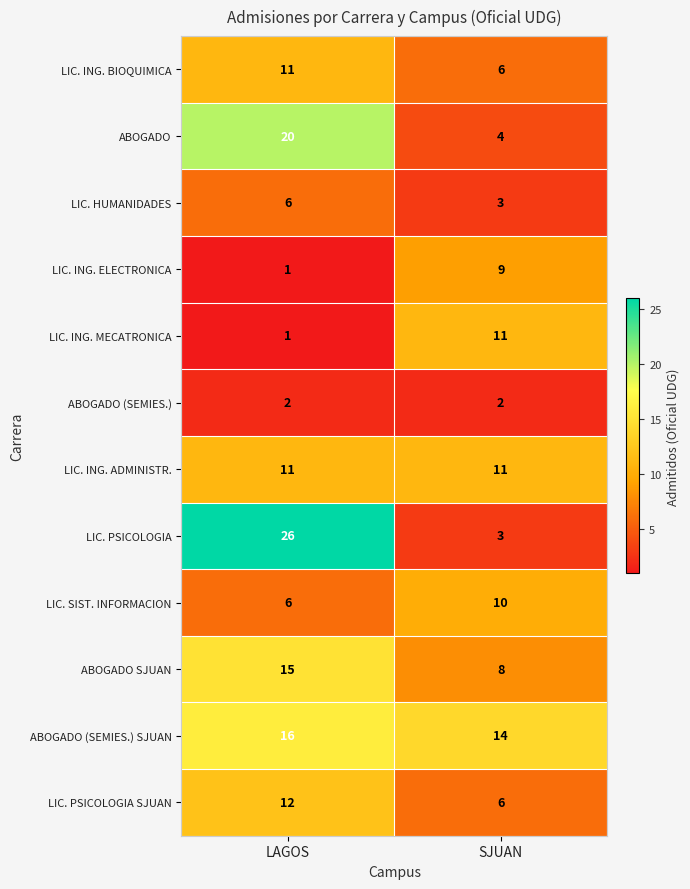

At which category is the sum across all series the highest?

LAGOS